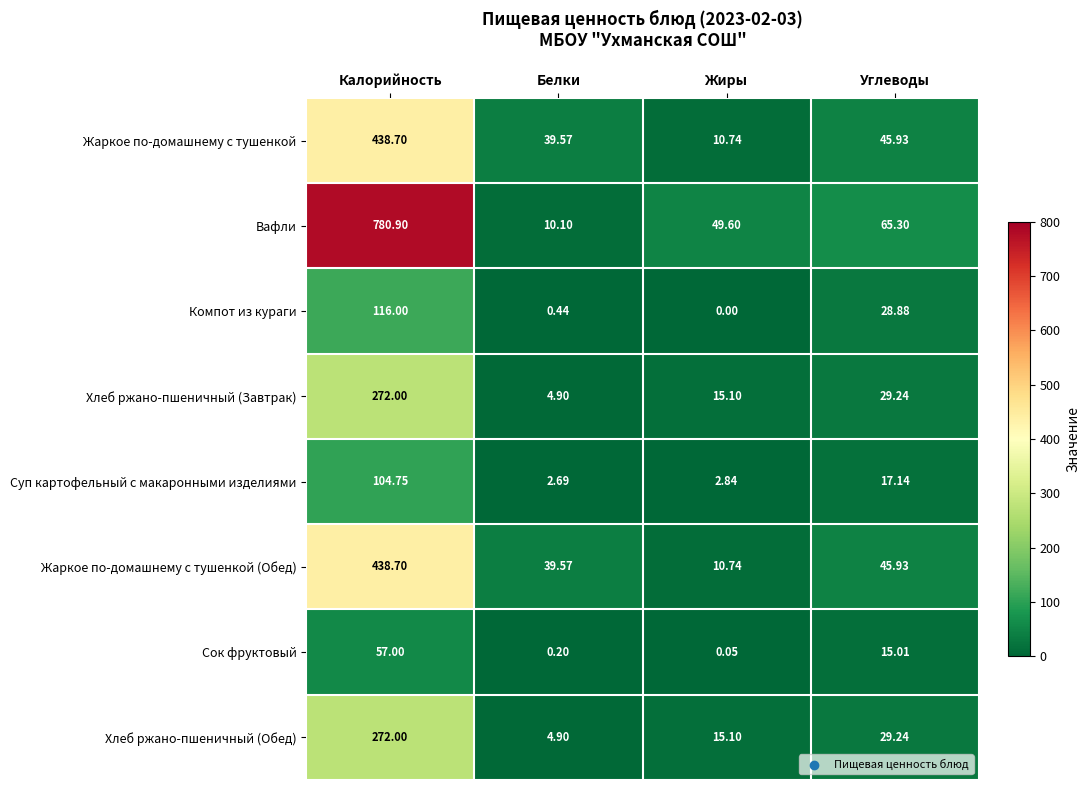

Which category has the highest value across all series?

Калорийность